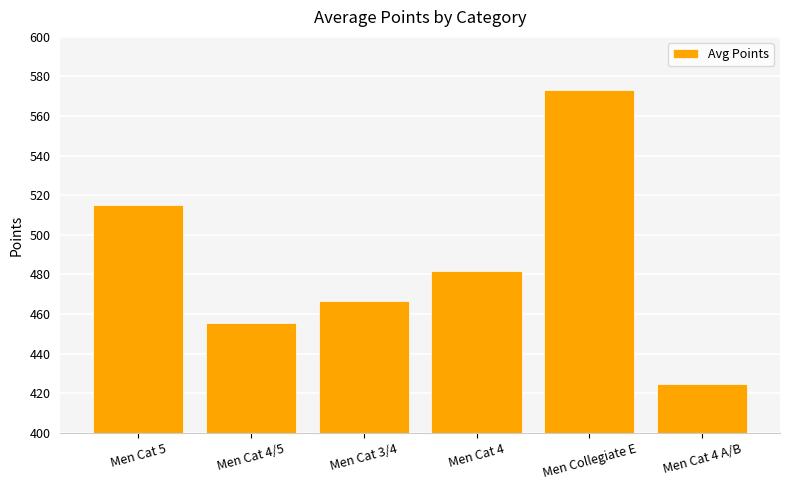

Does the chart contain stacked bars?

No